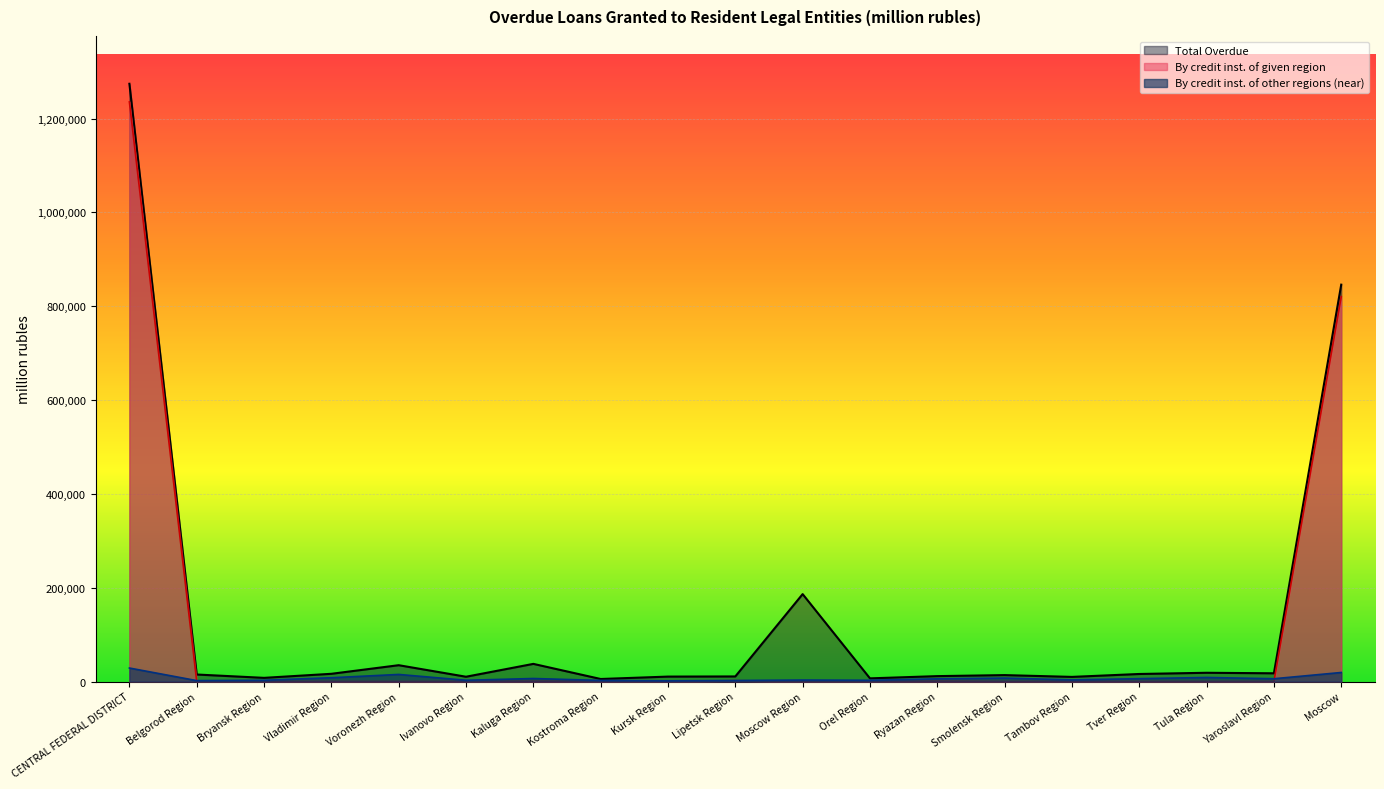

What is the label of the 12th point from the right?

Kostroma Region